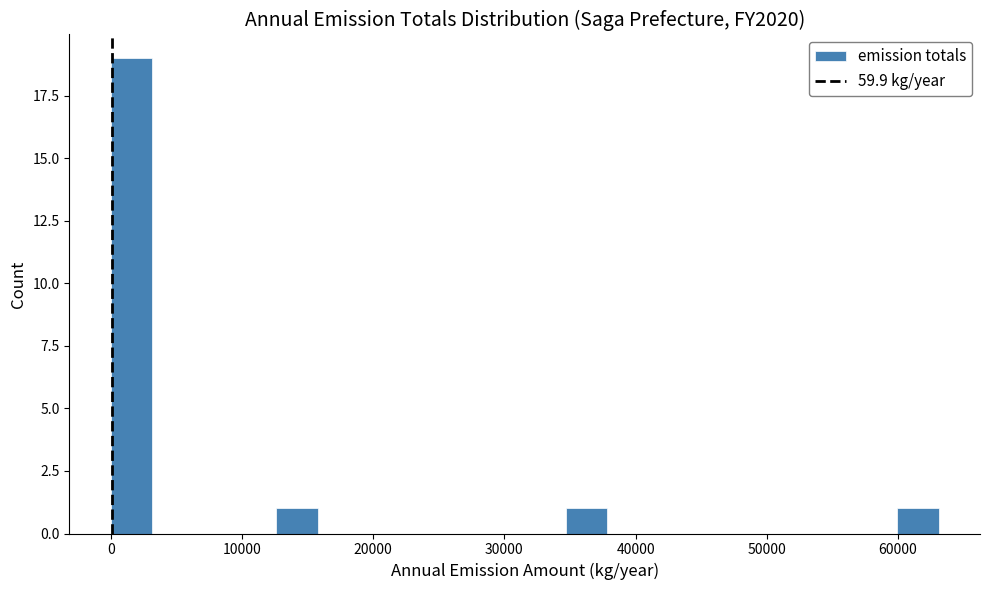

Around what value on the x-axis is the tallest bar? Give the approximate position of its centre, as read against the axis.

2000